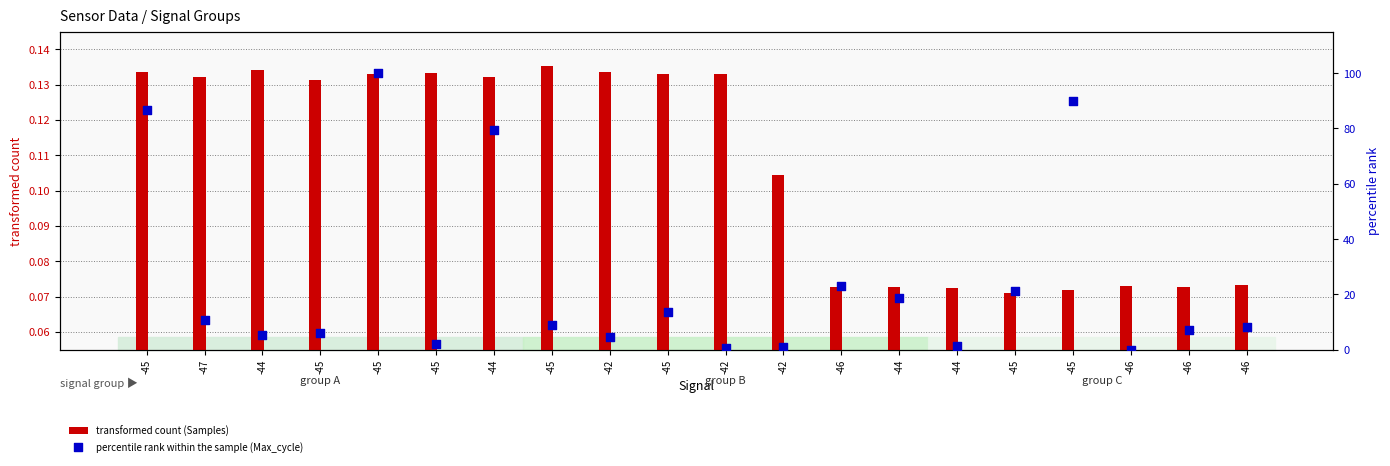

Which series has the widest spread of Y values?

percentile rank within the sample (Max_cycle)